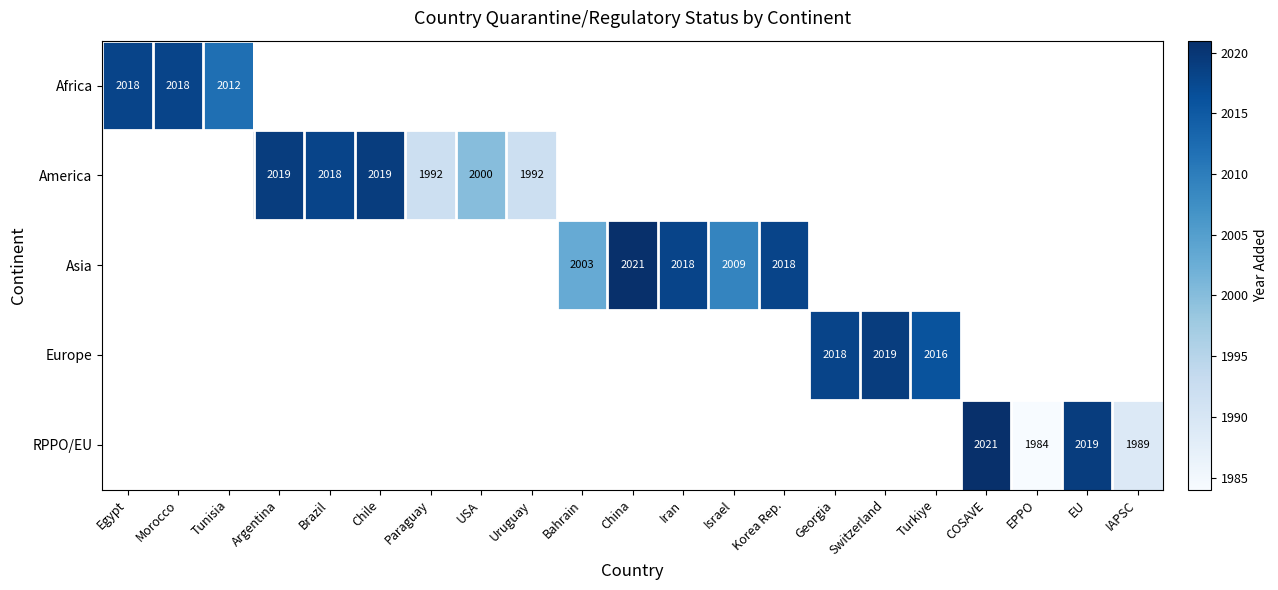

How many series are shown in this chart?

5